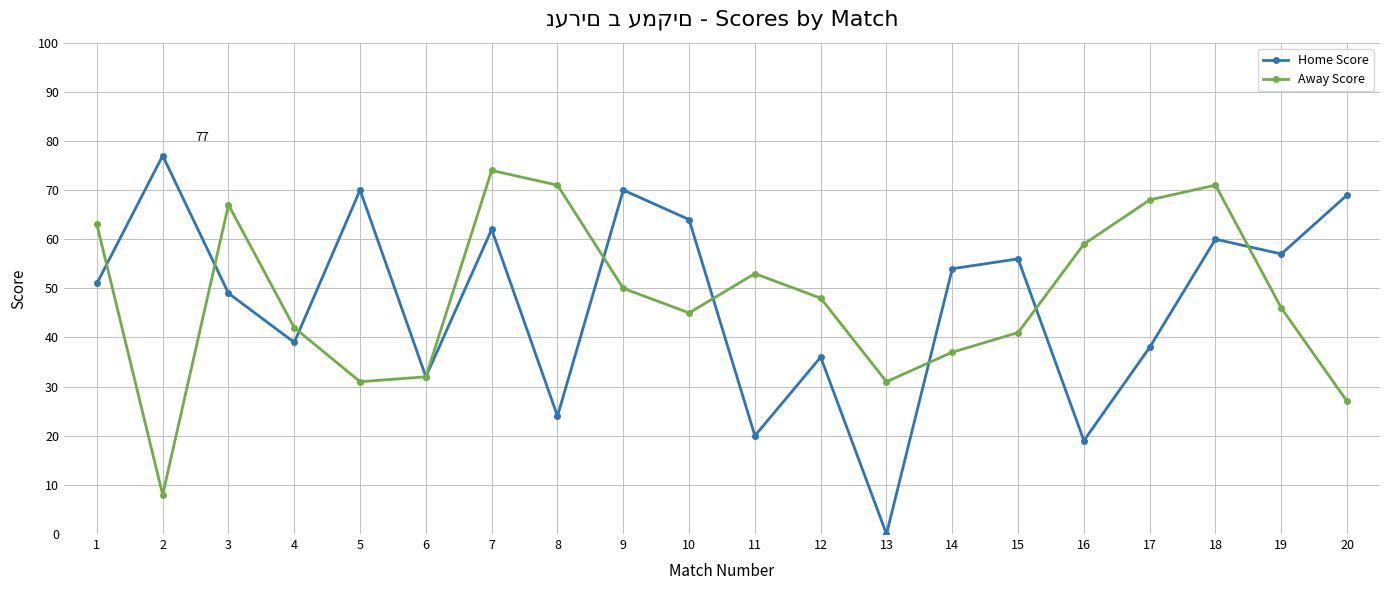

Rank the series at 13 from highest to lowest value.

Away Score, Home Score